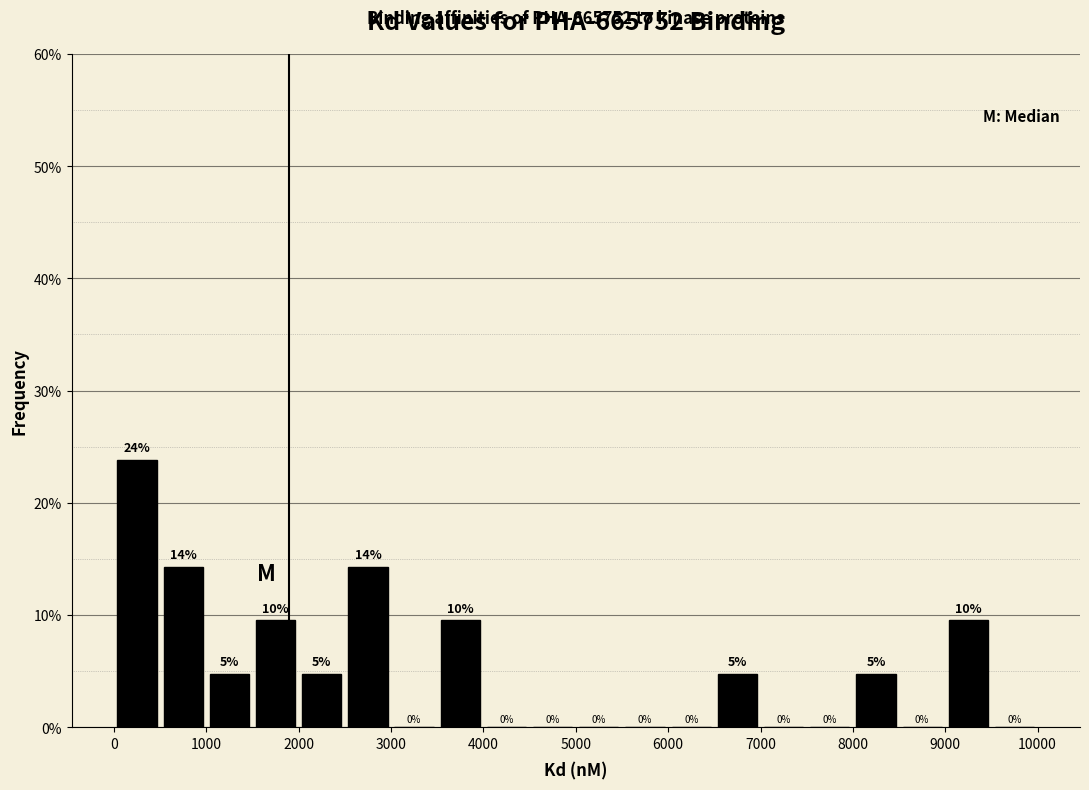

Over which range of the x-axis is the bar tallest?

0 to 500